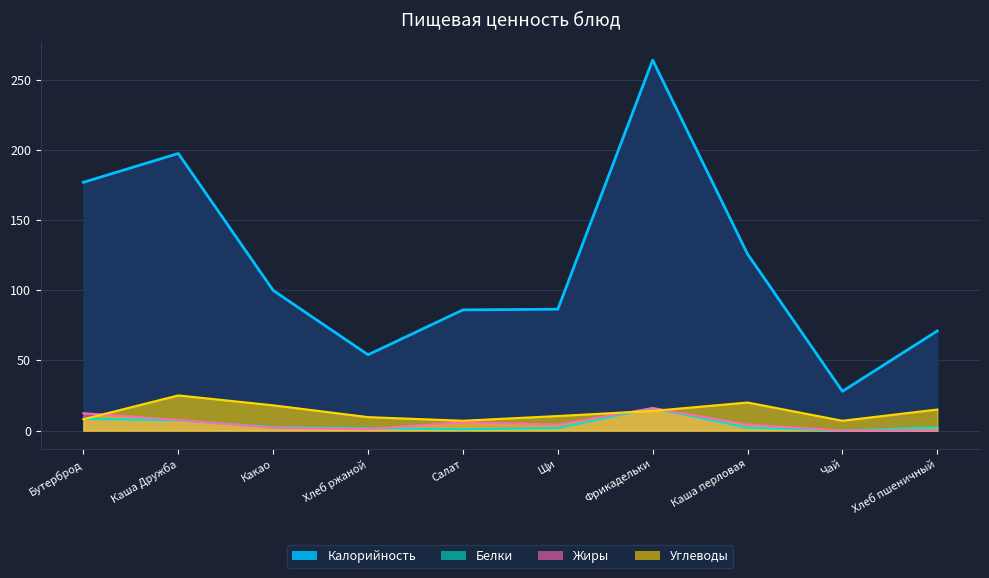

Reading left to right, list all the values displayed in this chart.

Калорийность: 176.9	197.4	99.9	54.0	86.0	86.5	264.0	125.8	28.0	71.0
Белки: 8.4	7.3	2.5	1.6	1.0	1.7	16.0	2.0	0.0	2.3
Жиры: 12.4	7.6	2.0	1.0	6.0	4.2	16.0	4.2	0.0	0.2
Углеводы: 8.1	25.1	18.0	9.6	7.0	10.4	14.0	20.0	7.0	15.0